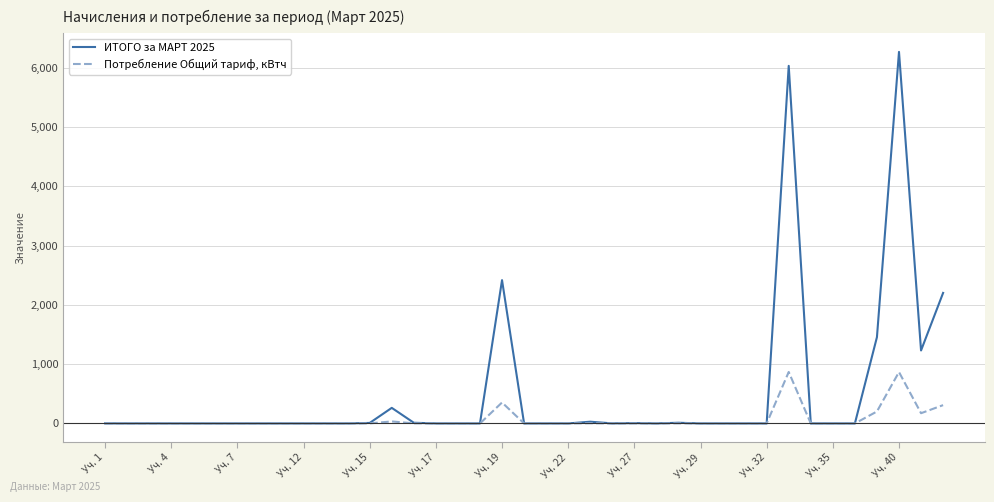

What is the highest value of the Потребление Общий тариф, кВтч series?

868.4